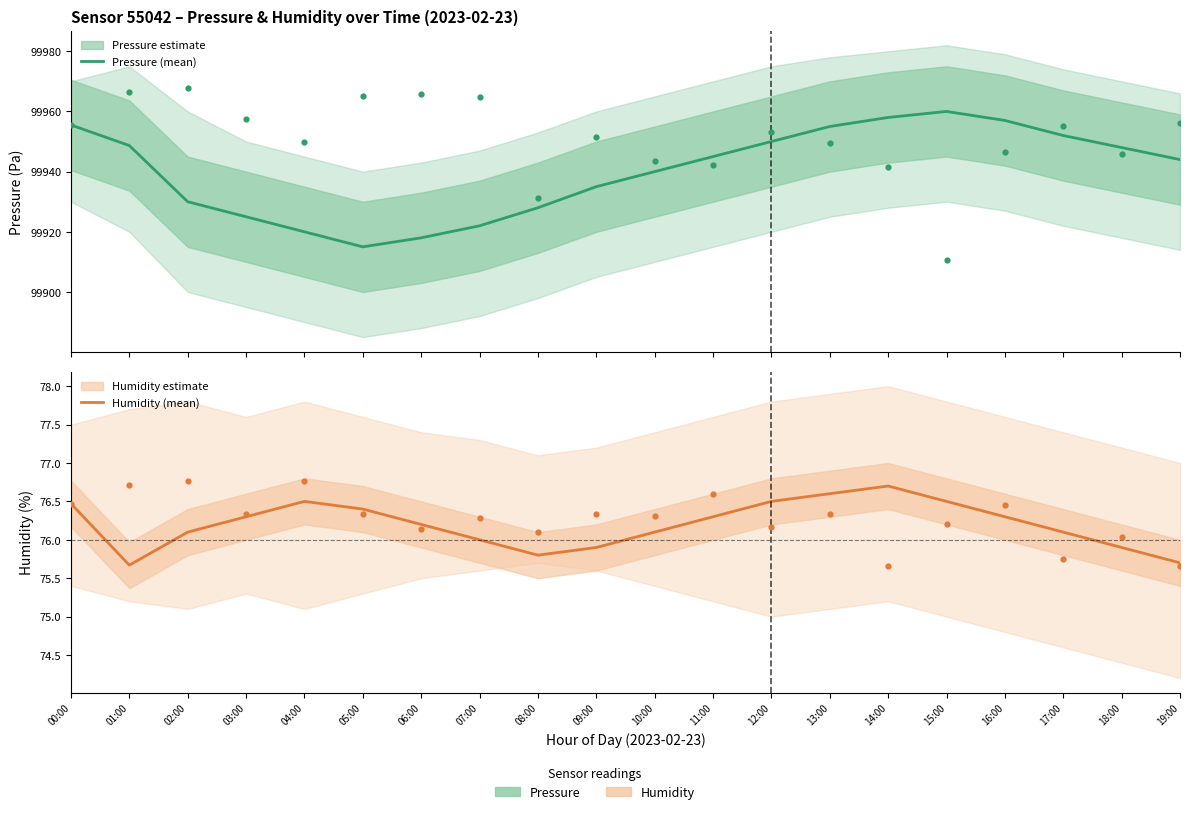

At how many categories does at least one series exceed 80480?

20